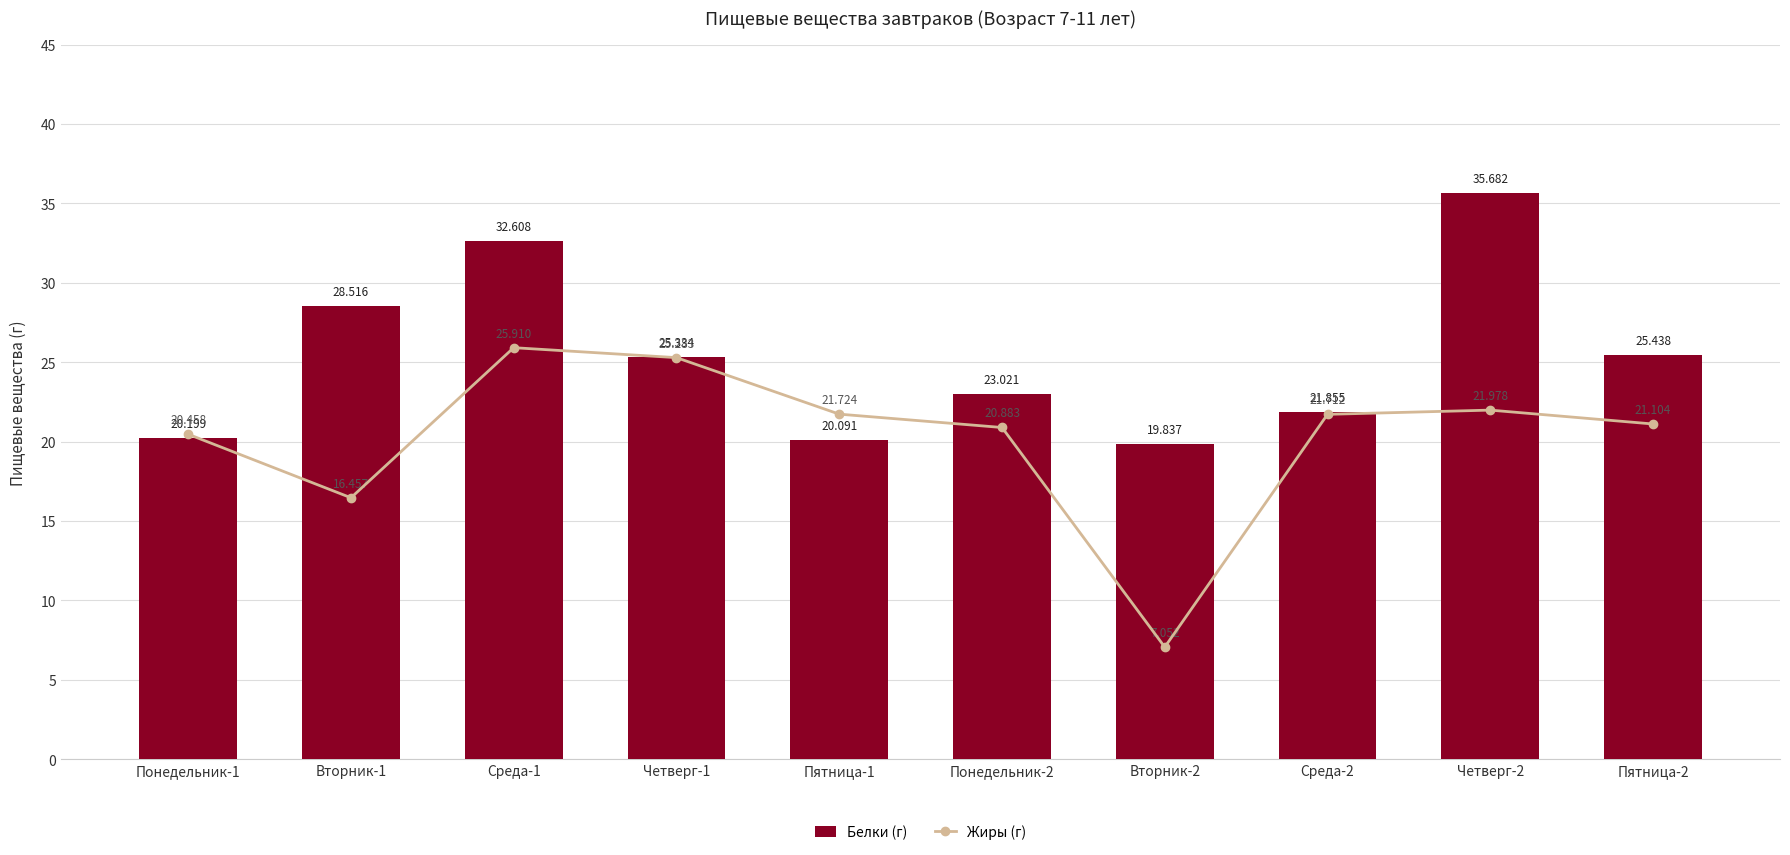

Does the chart contain any negative values?

No